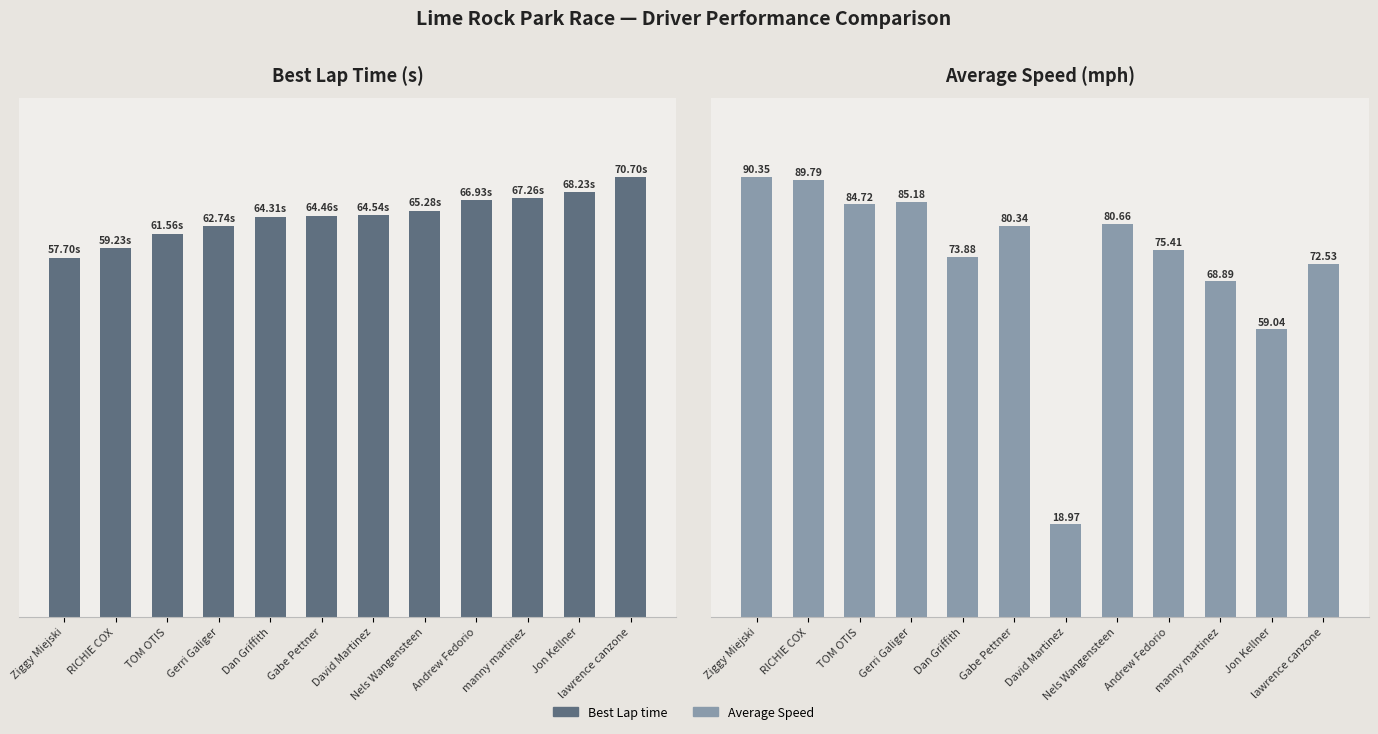

Reading right to left, list all the values displayed in this chart.

Best Lap time: 70.7	68.2	67.3	66.9	65.3	64.5	64.5	64.3	62.7	61.6	59.2	57.7
Average Speed: 72.5	59.0	68.9	75.4	80.7	19.0	80.3	73.9	85.2	84.7	89.8	90.3